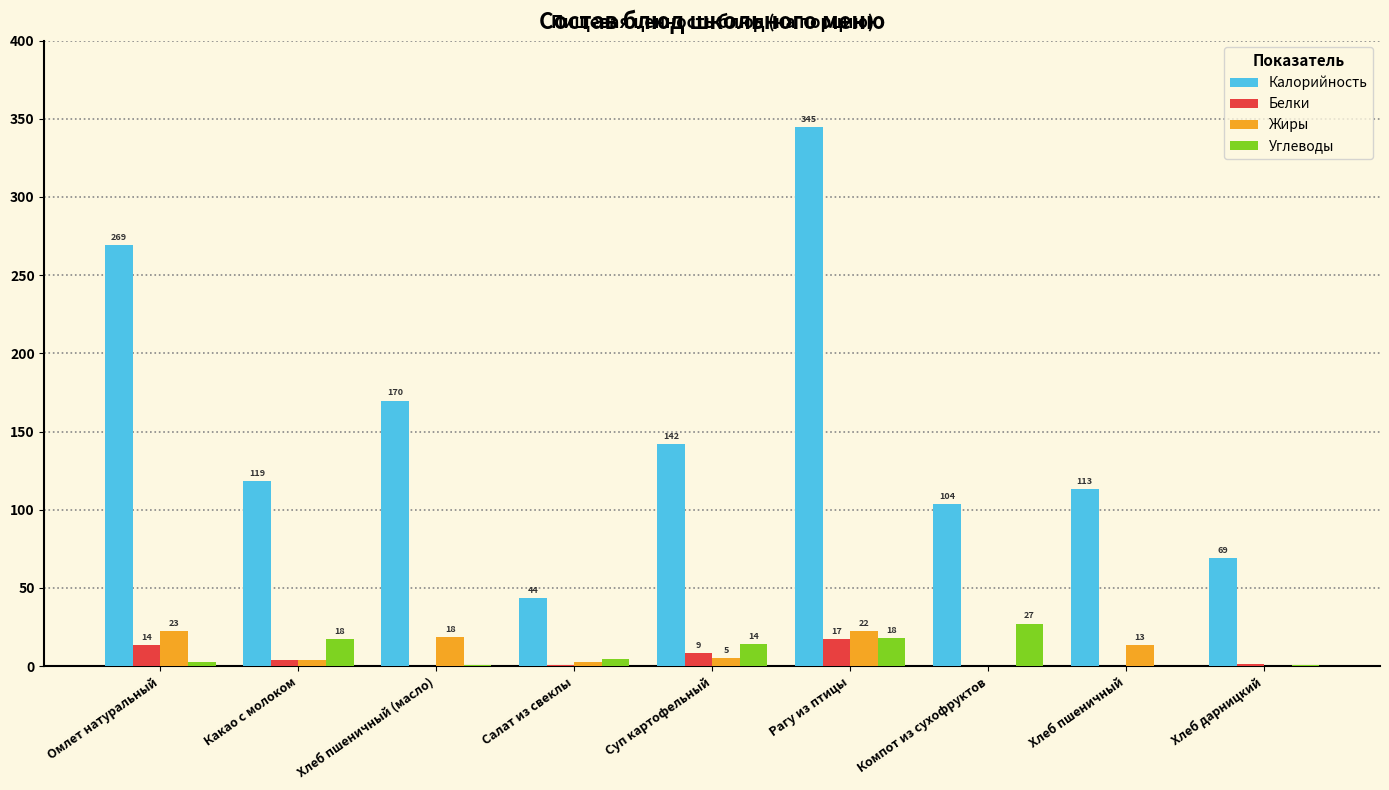

What is the total value across all series at Суп картофельный?

169.8